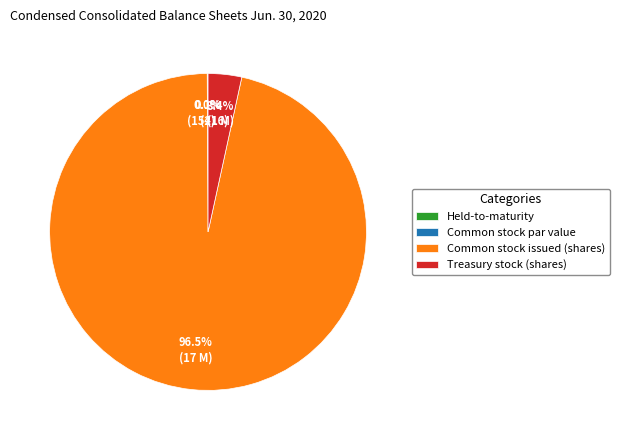

Which slice is the largest?

Common stock issued (shares)